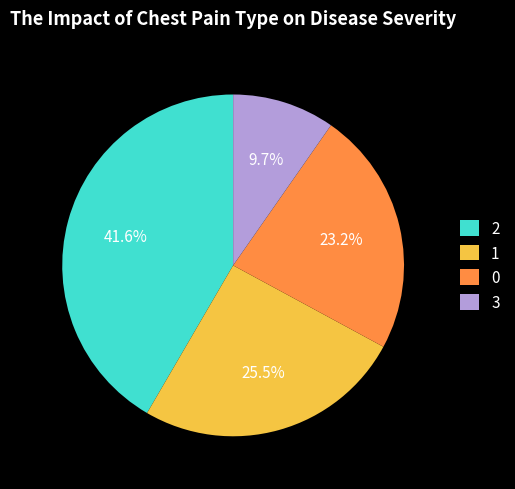

What is the smallest slice in the pie chart?

3